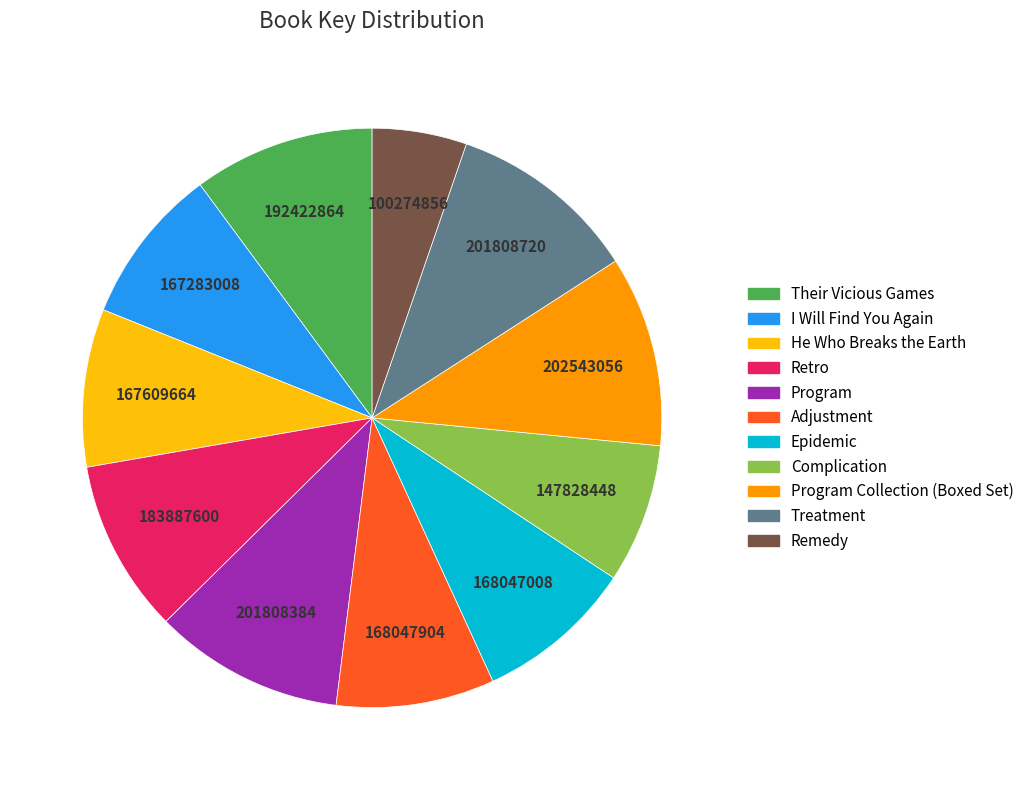

Is there a majority slice in this chart?

No